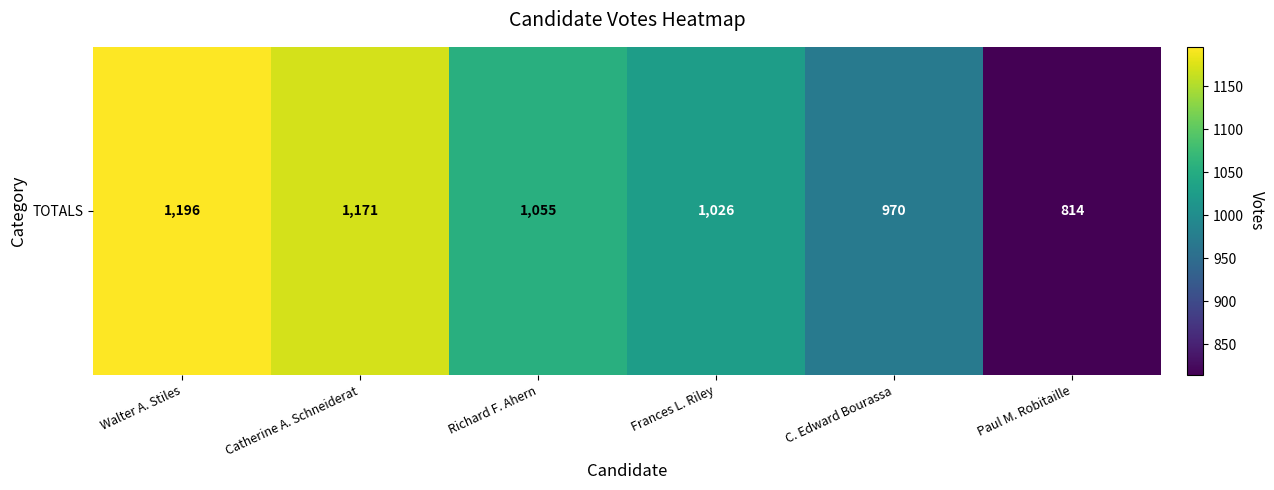

What is the ratio of the value at Paul M. Robitaille to the value at Frances L. Riley?

0.8